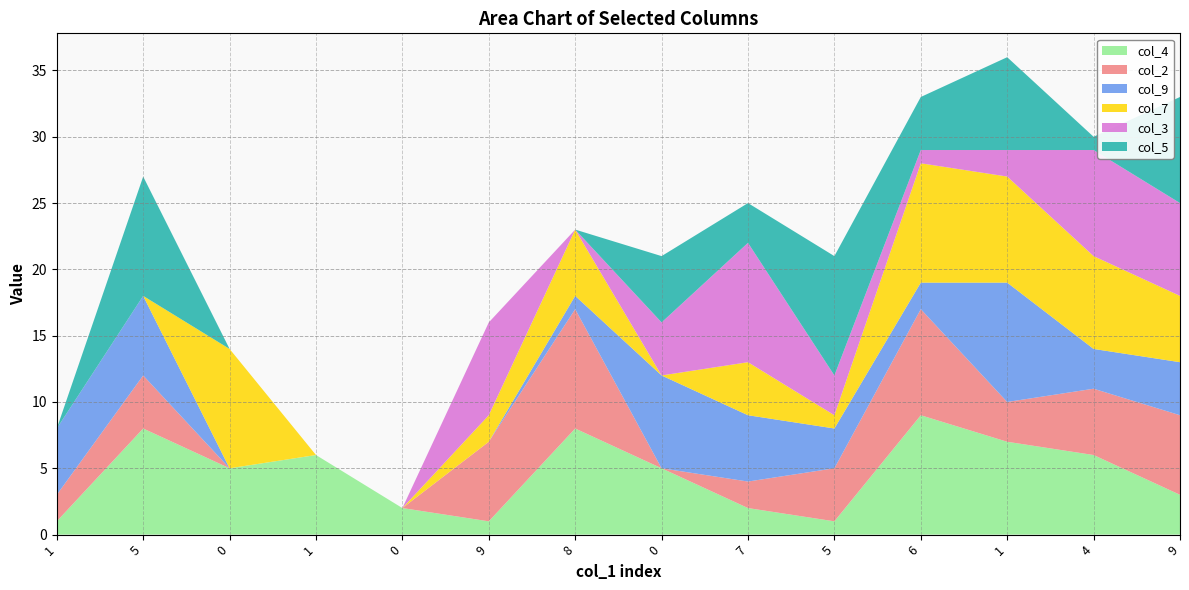

Reading left to right, what are all the values shown in this chart?

col_4: 1=1	5=8	0=5	1=6	0=2	9=1	8=8	0=5	7=2	5=1	6=9	1=7	4=6	9=3
col_2: 1=2	5=4	0=0	1=0	0=0	9=6	8=9	0=0	7=2	5=4	6=8	1=3	4=5	9=6
col_9: 1=5	5=6	0=0	1=0	0=0	9=0	8=1	0=7	7=5	5=3	6=2	1=9	4=3	9=4
col_7: 1=0	5=0	0=9	1=0	0=0	9=2	8=5	0=0	7=4	5=1	6=9	1=8	4=7	9=5
col_3: 1=0	5=0	0=0	1=0	0=0	9=7	8=0	0=4	7=9	5=3	6=1	1=2	4=8	9=7
col_5: 1=0	5=9	0=0	1=0	0=0	9=0	8=0	0=5	7=3	5=9	6=4	1=7	4=1	9=8